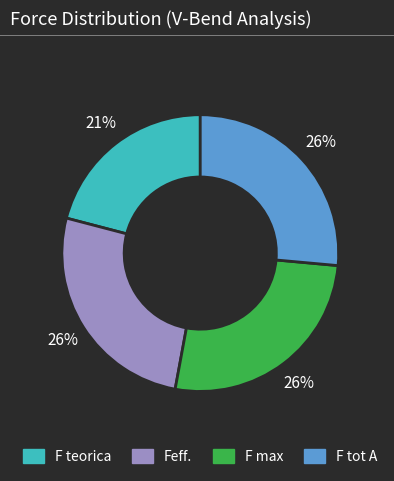

To the nearest percent, what percentage of the pie is F teorica?

21%